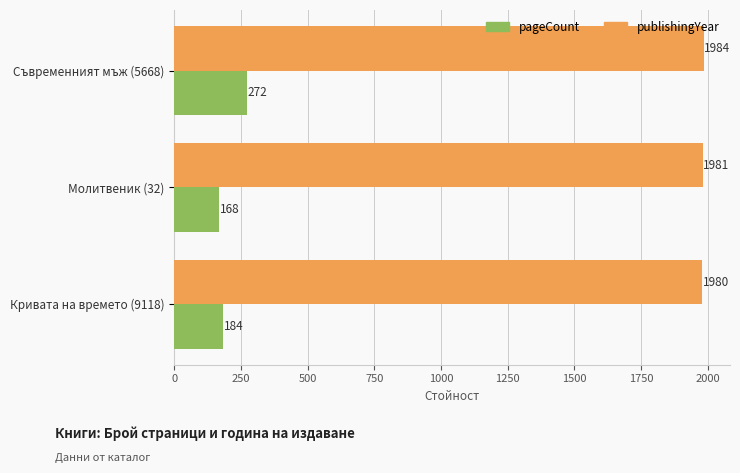

Which series changed the most between Молитвеник (32) and Кривата на времето (9118)?

pageCount